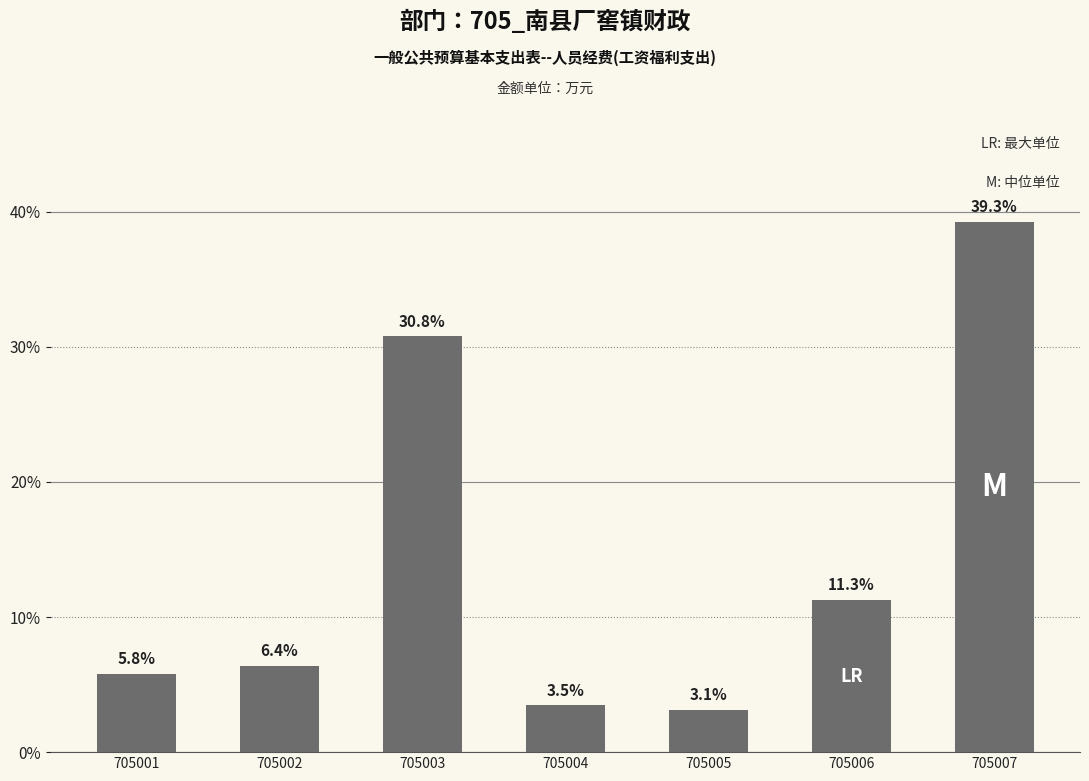

What is the change in value from 705003 to 705007?

+8.5